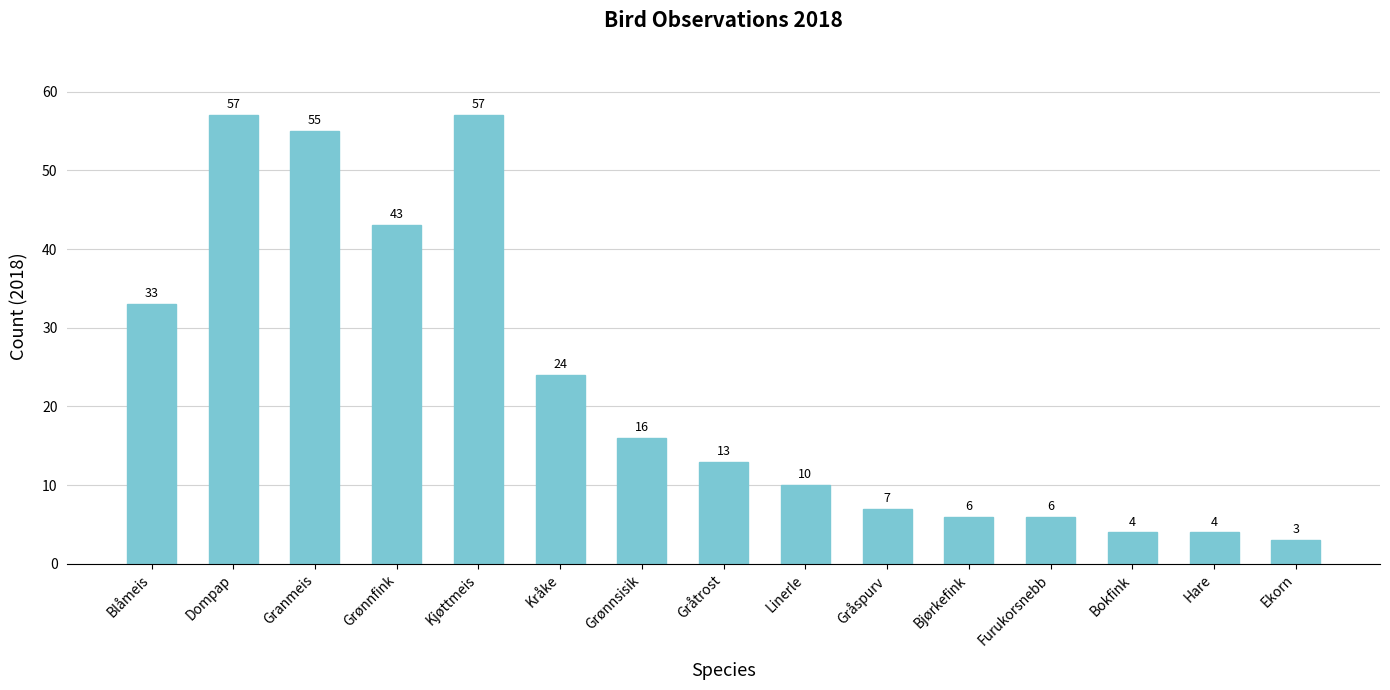

What is the average value?

23